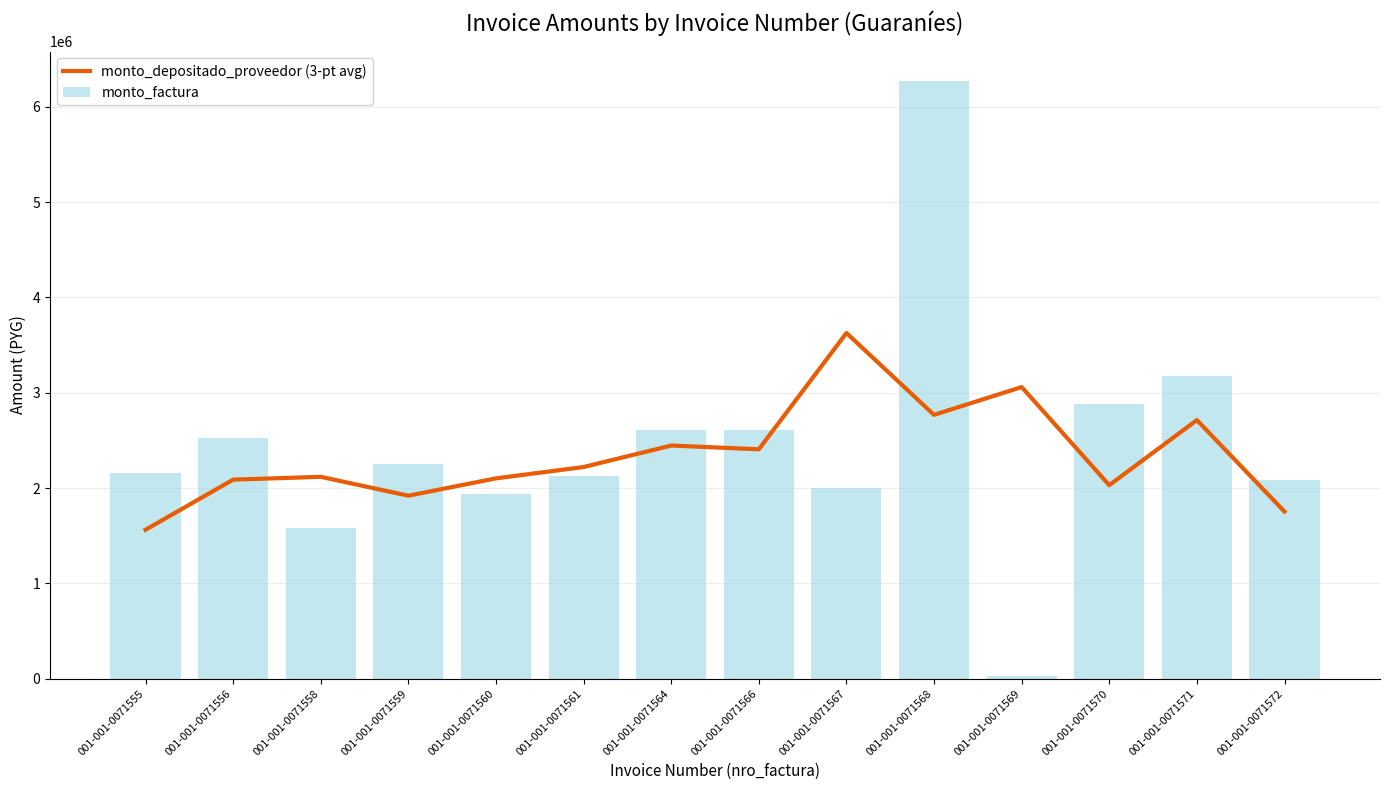

Approximately how many times larger is the value at 001-001-0071571 compared to 001-001-0071568?

1.0